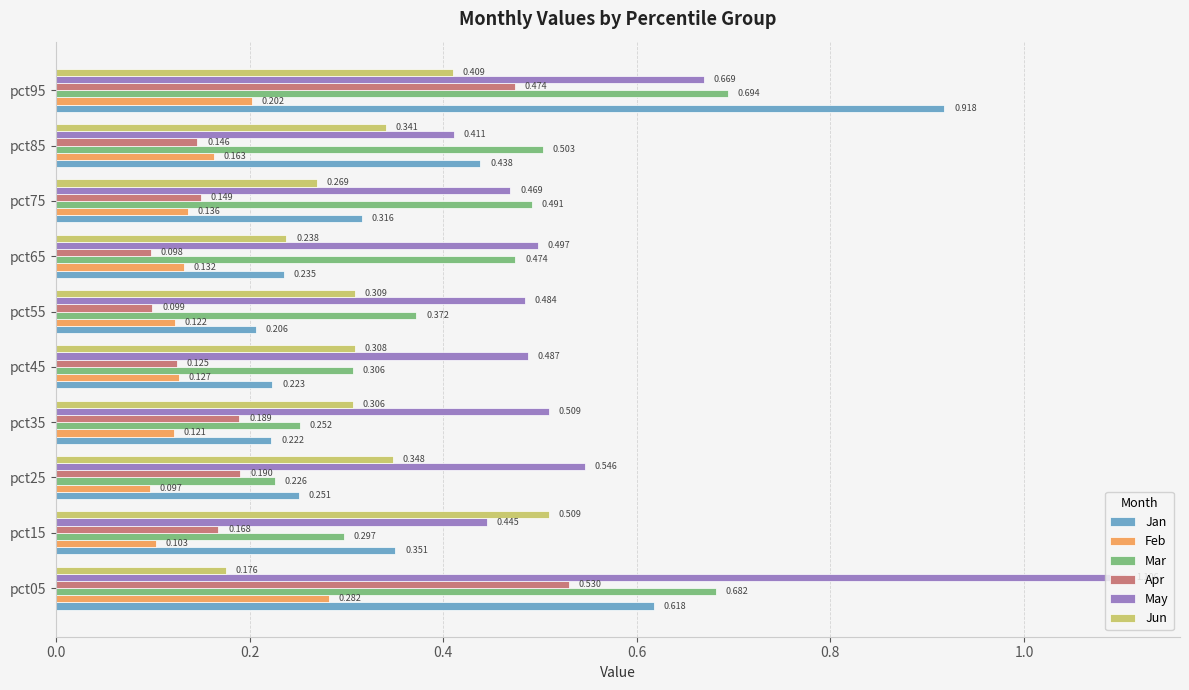

What are all the series names shown in the legend?

Jan, Feb, Mar, Apr, May, Jun